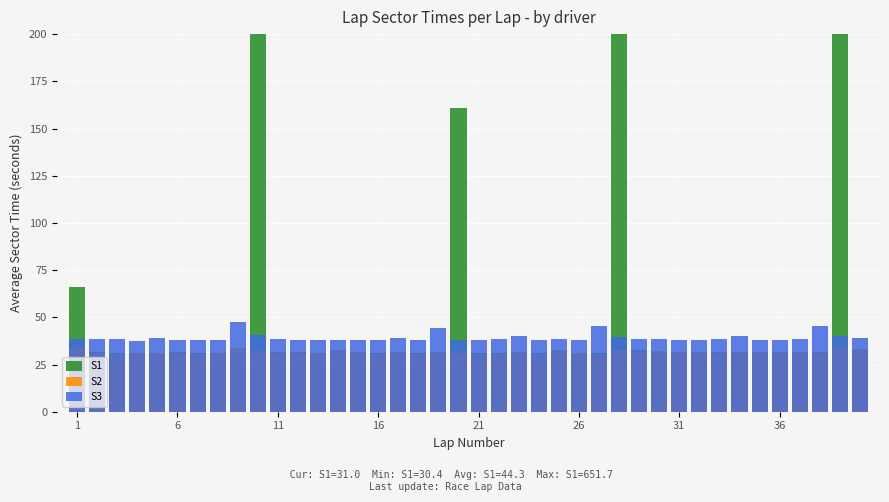

What is the value of the S3 bar at the 28th from the left?

39.4